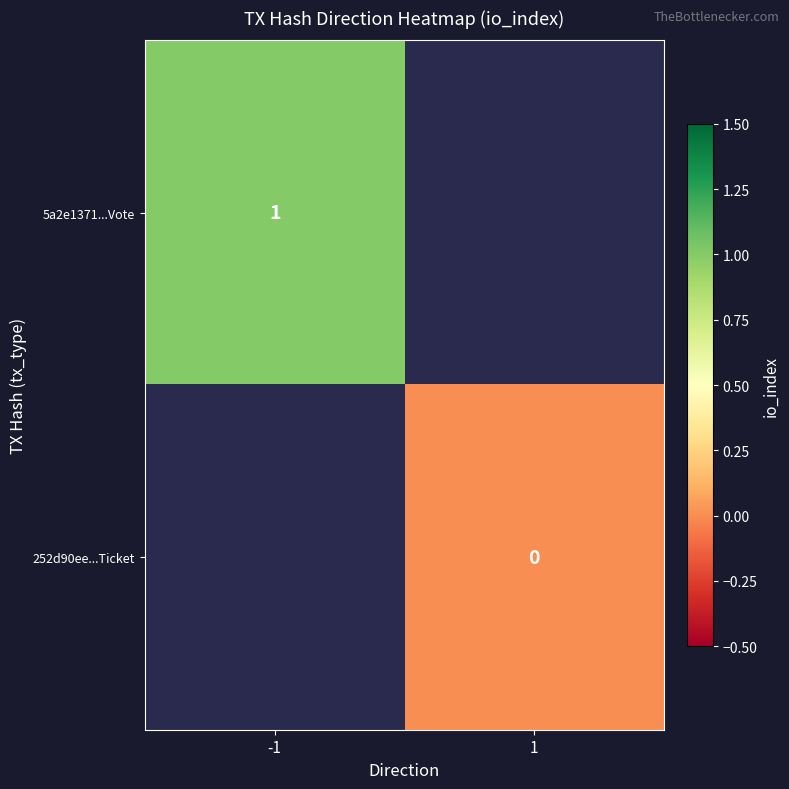

The 5a2e1371...Vote series shows 2 at -1. True or false?

False